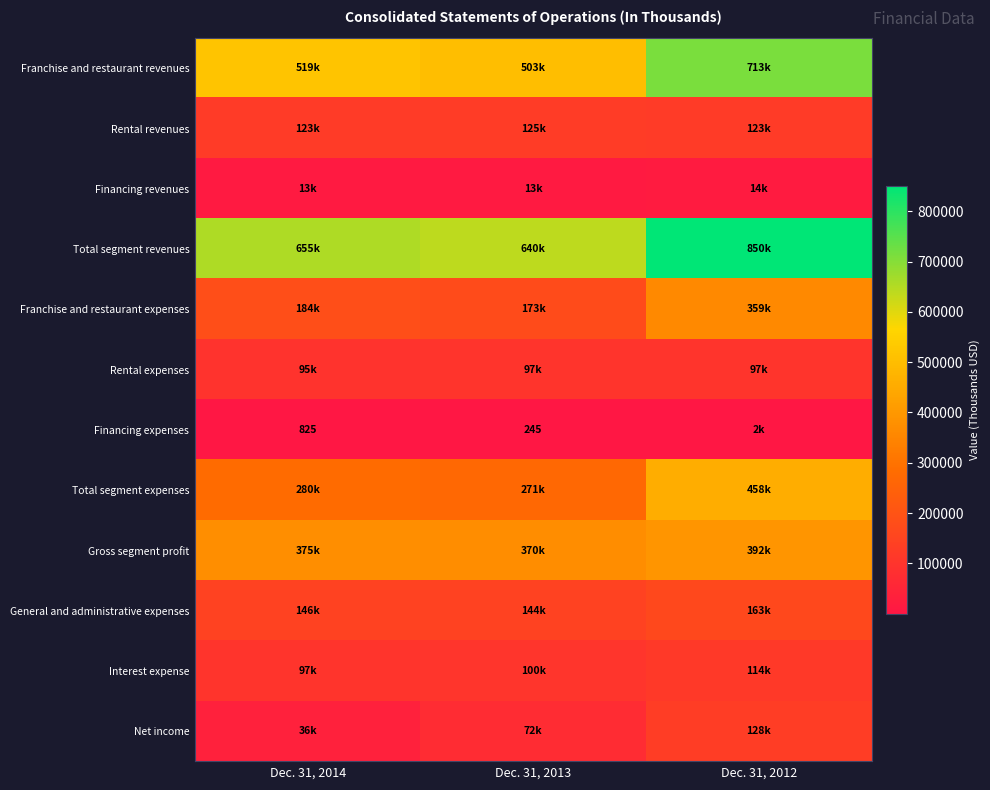

At which category is the sum across all series the highest?

Dec. 31, 2012